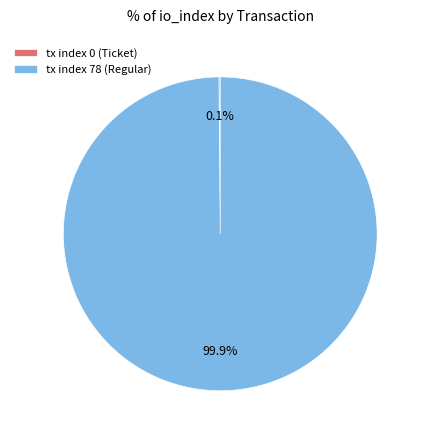

Is there any slice that represents more than half of the pie?

Yes